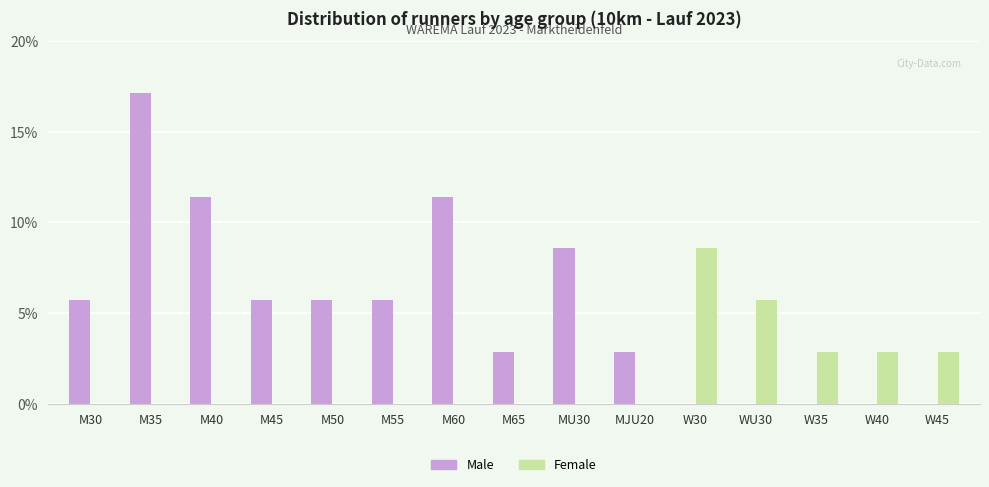

Are the bars grouped side by side (vs. stacked)?

Yes